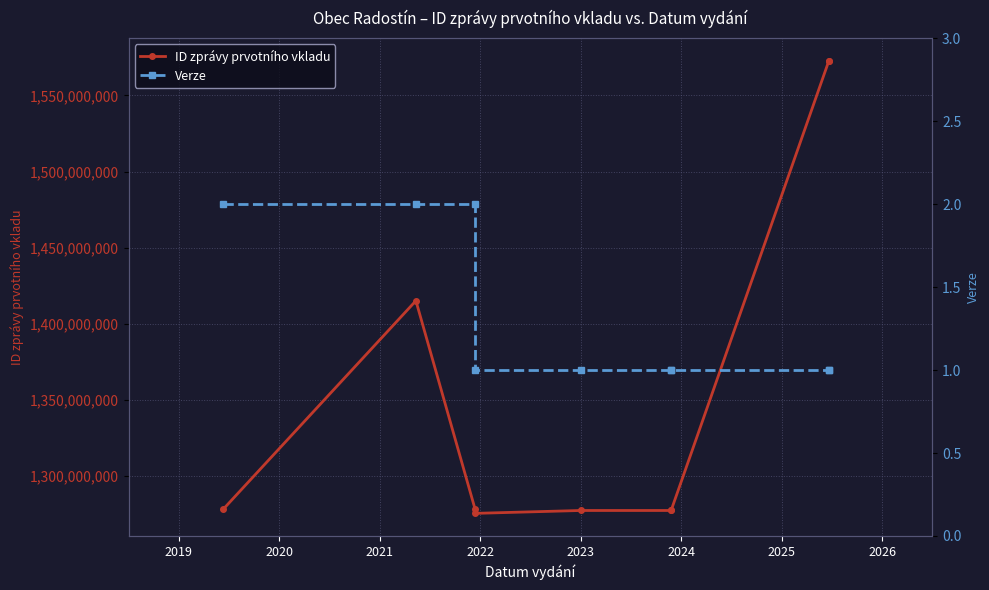

What is the minimum value shown in the chart?

1